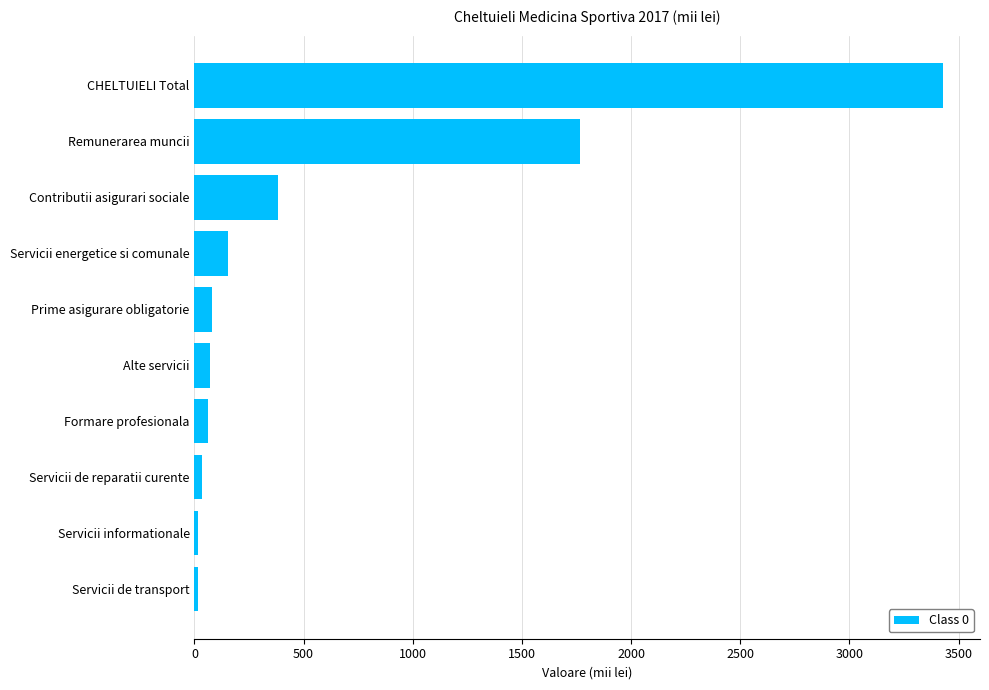

What is the difference between the second highest and minimum values?

1749.0